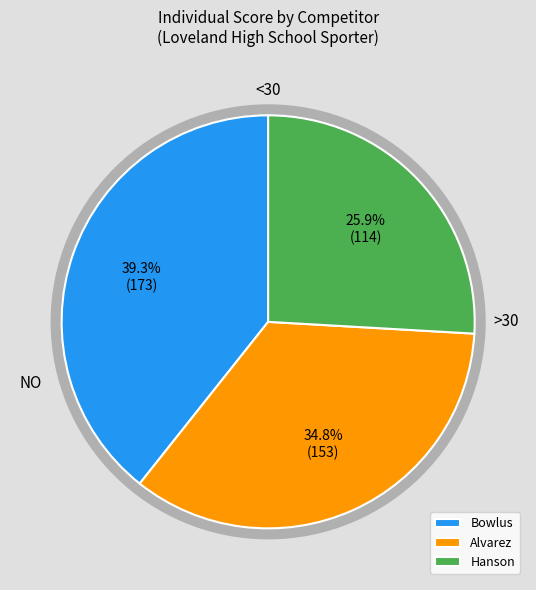

How many segments does this pie chart have?

3